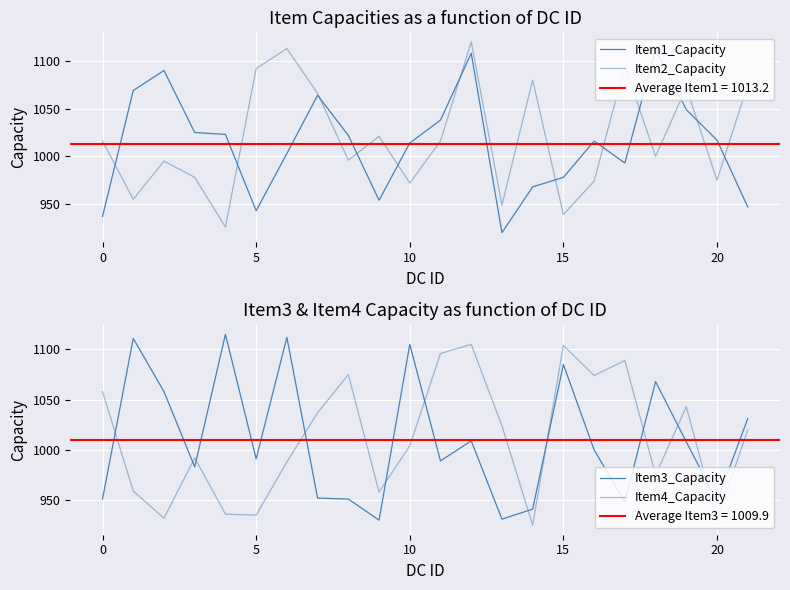

What is the sum of the Item4_Capacity values at 8 and 21?

2095